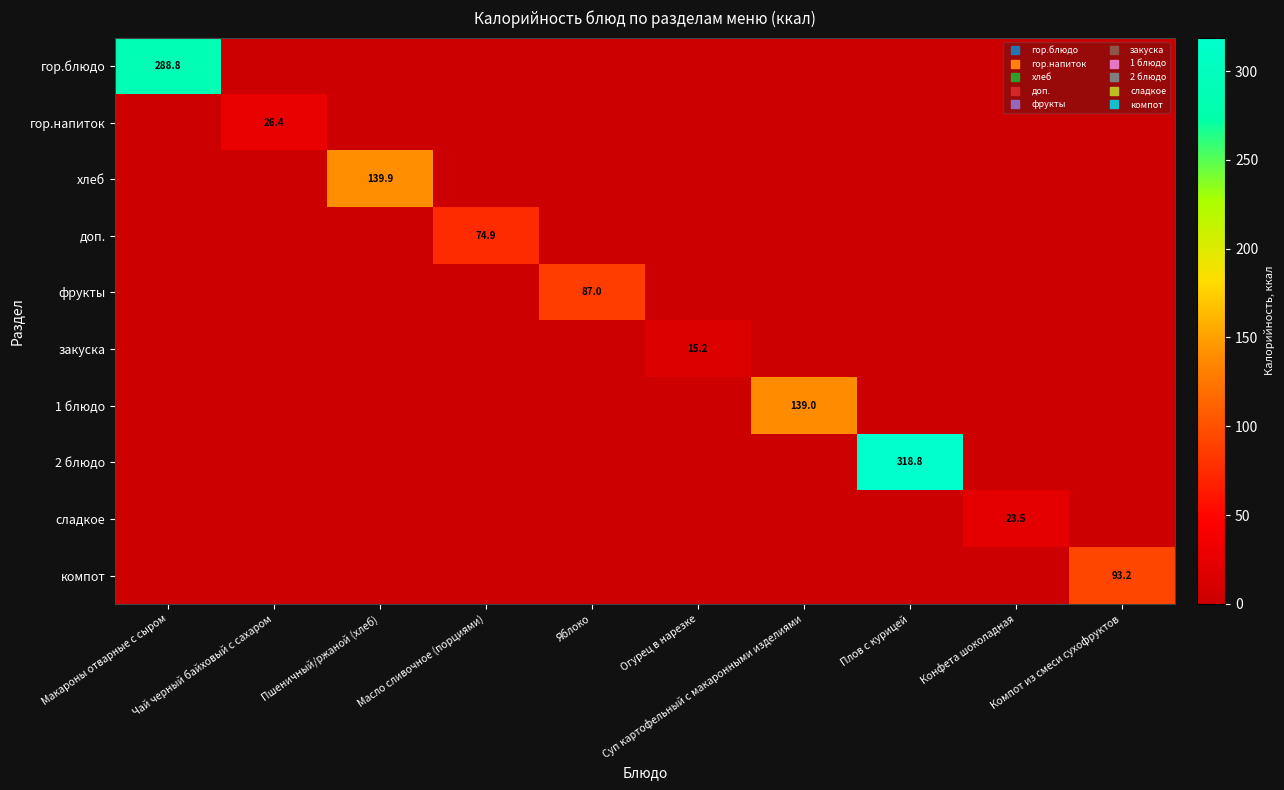

At which label is 1 блюдо closest to 69?

Макароны отварные с сыром